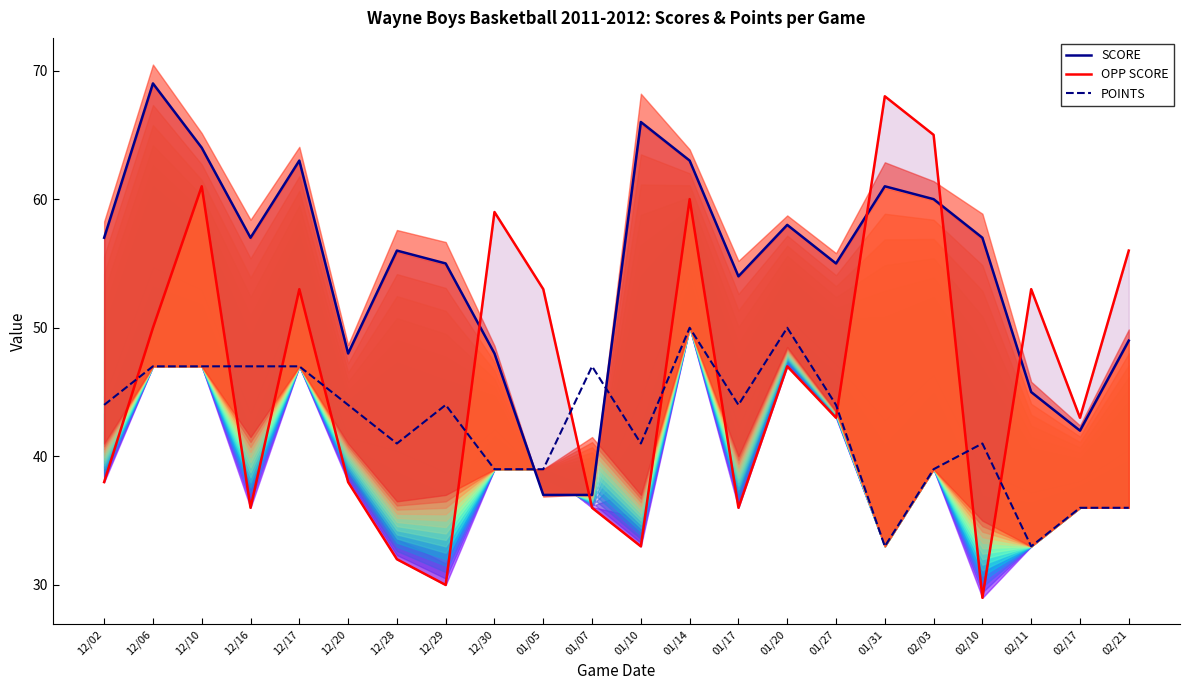

True or false: OPP SCORE has a value of 39 at 02/21.

False